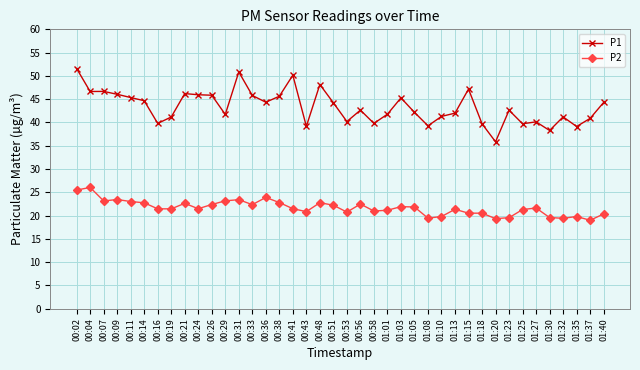

What are all the series names shown in the legend?

P1, P2